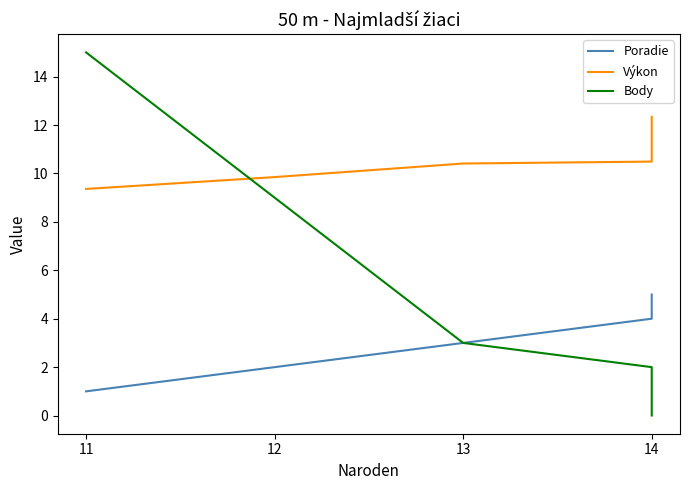

How many lines are shown in the chart?

3